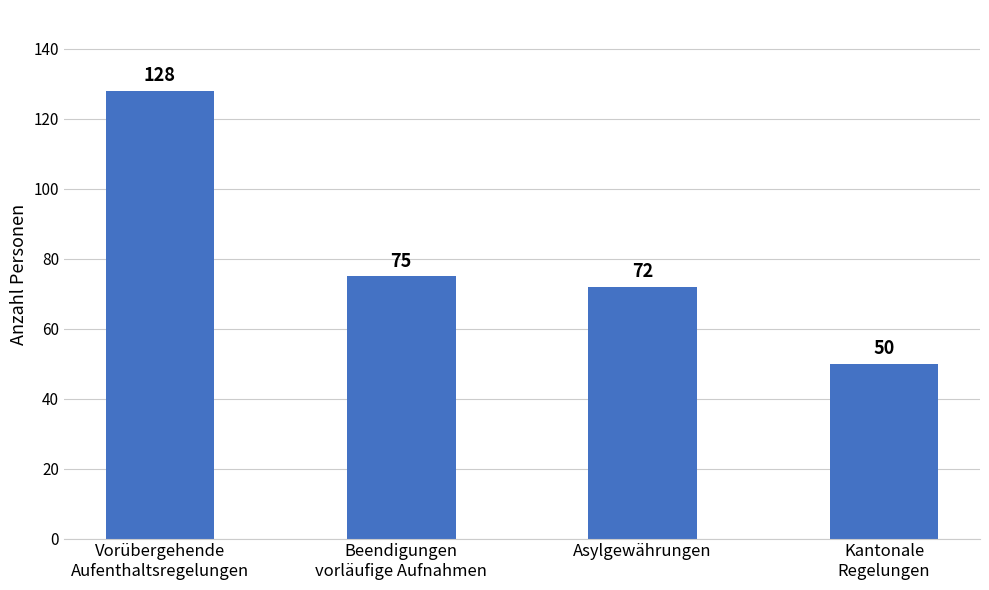

What is the ratio of the value at Vorübergehende
Aufenthaltsregelungen to the value at Asylgewährungen?

1.8